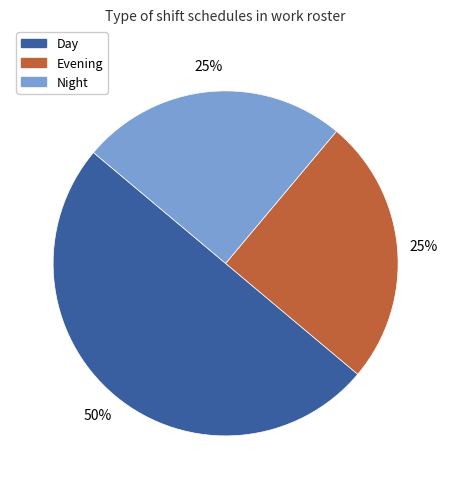

What is the ratio of the value at Evening to the value at Night?

1.0